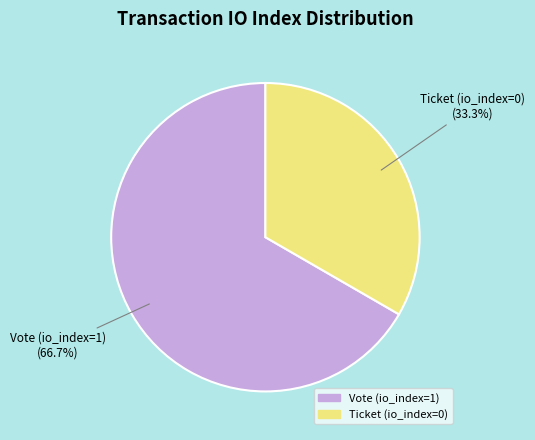

How many slices are in this pie chart?

2